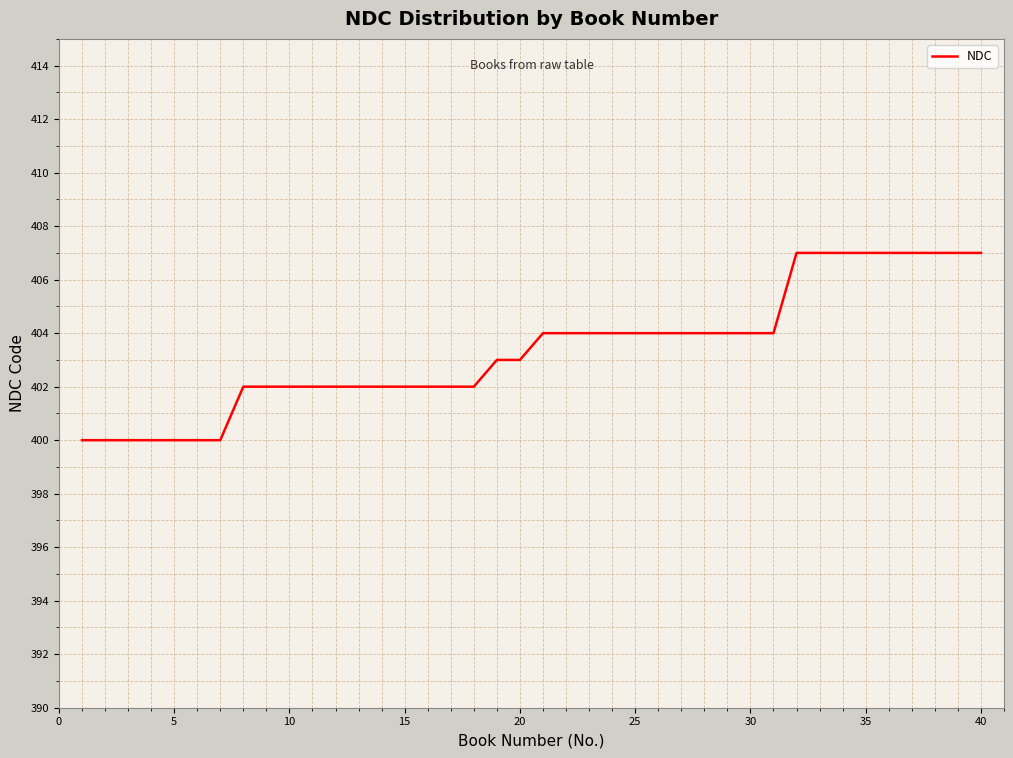

What is the greatest value displayed?

407